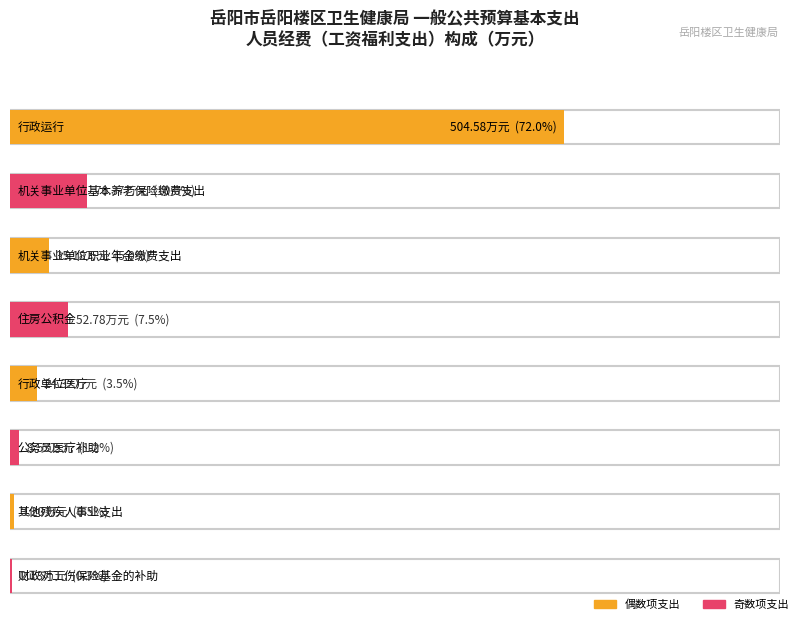

What is the ratio of the value at 机关事业单位基本养老保险缴费支出 to the value at 其他残疾人事业支出?

22.0